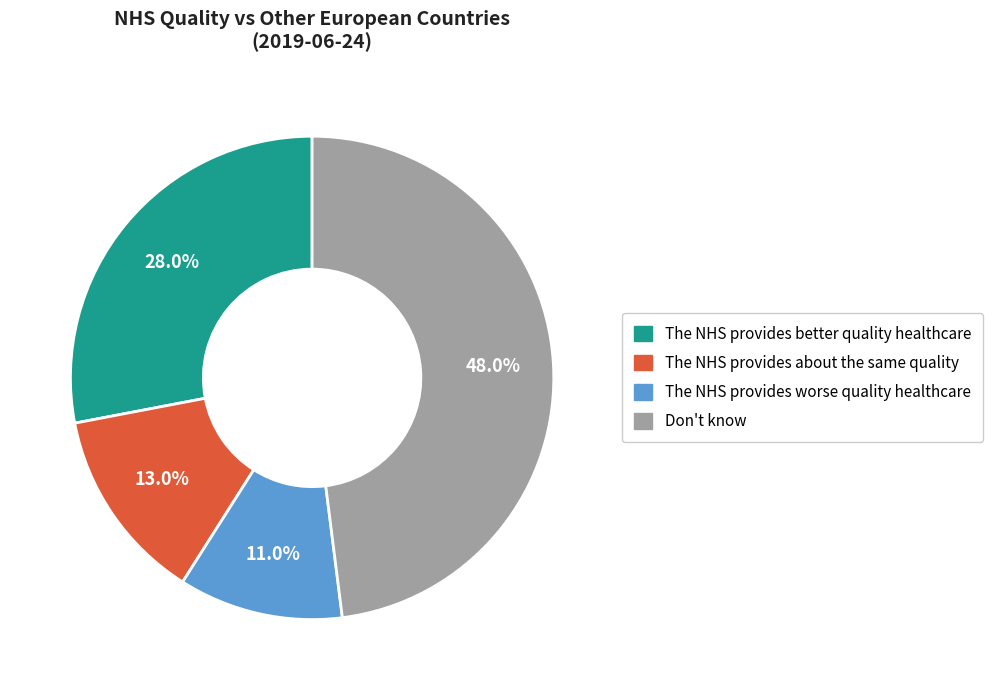

The The NHS provides worse quality healthcare slice represents 26% of the pie. True or false?

False